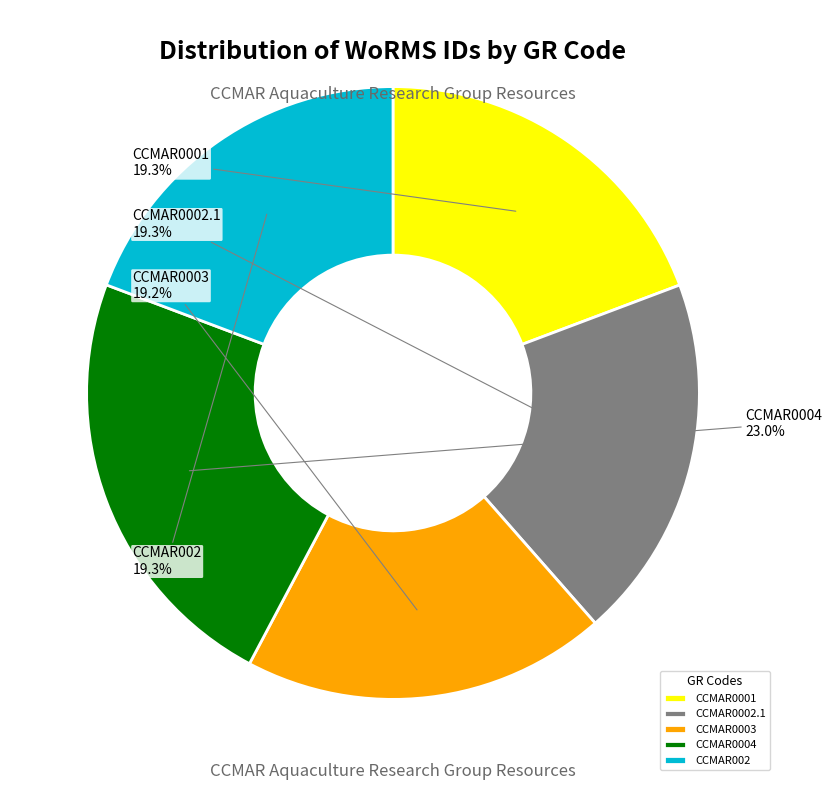

To the nearest percent, what is the combined percentage of CCMAR0003 and CCMAR002?

38%